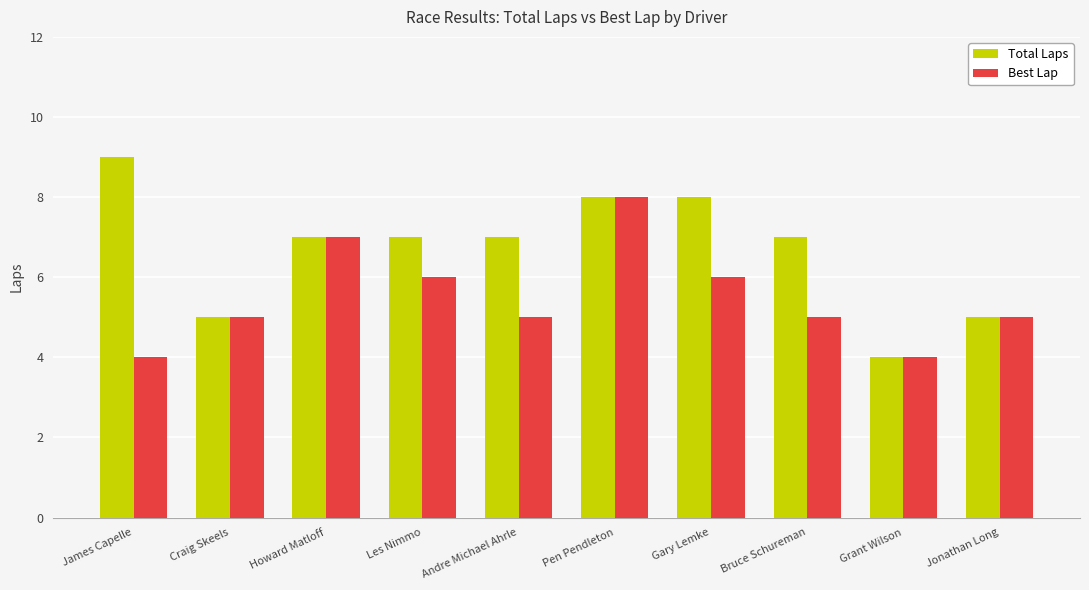

Is the value of Total Laps at Les Nimmo greater than the value of Best Lap at Andre Michael Ahrle?

Yes